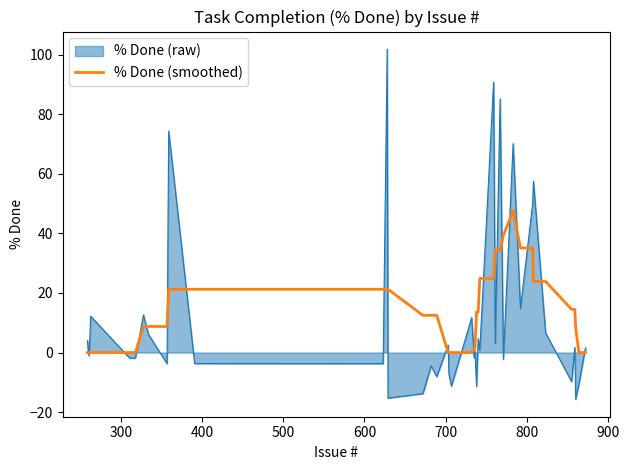

List the series in order of their peak value, highest first.

% Done (raw), % Done (smoothed)